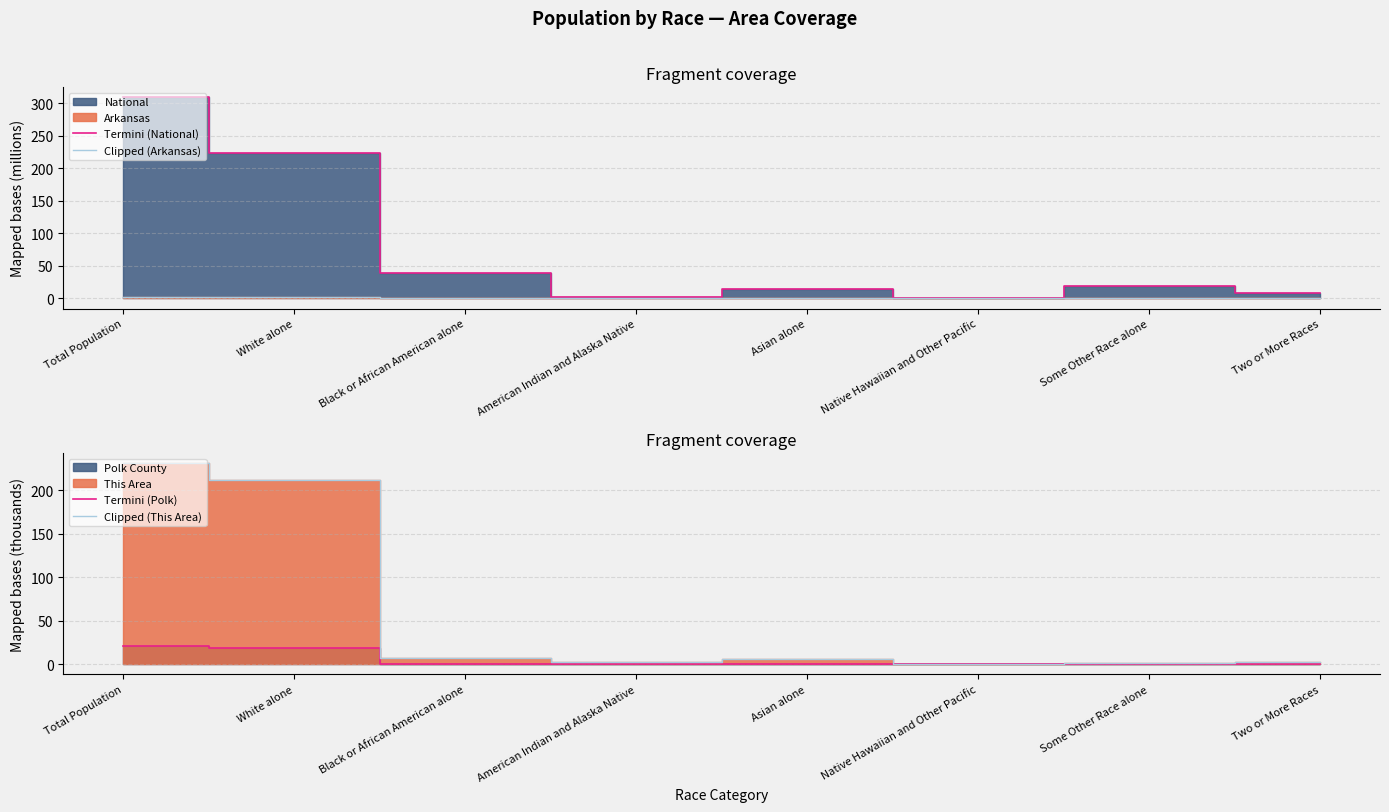

At which label is Clipped (This Area) closest to 115?

White alone